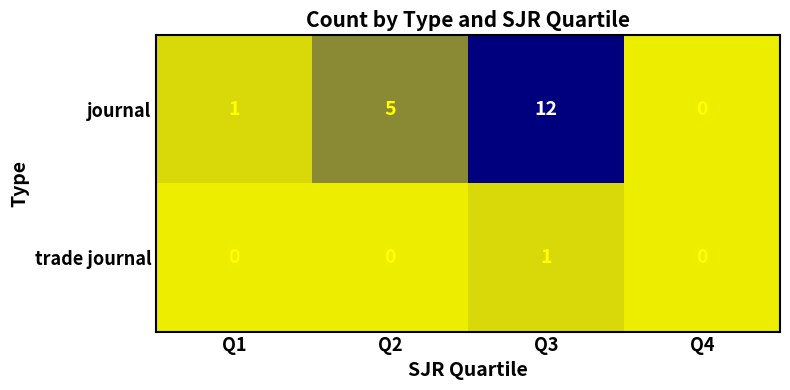

What is the sum of the journal values at Q4 and Q3?

12